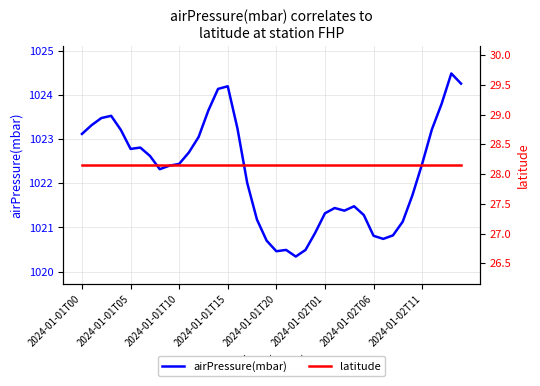

Is the value of airPressure(mbar) at 10 greater than the value of latitude at 2024-01-02T11?

Yes